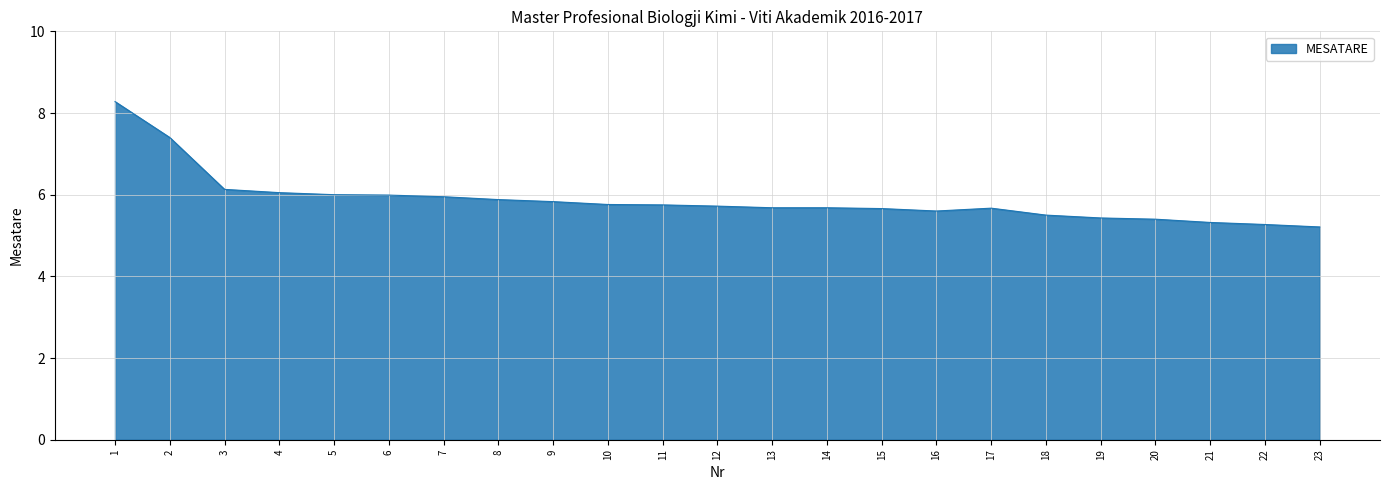

Between 6 and 12, which is larger?

6